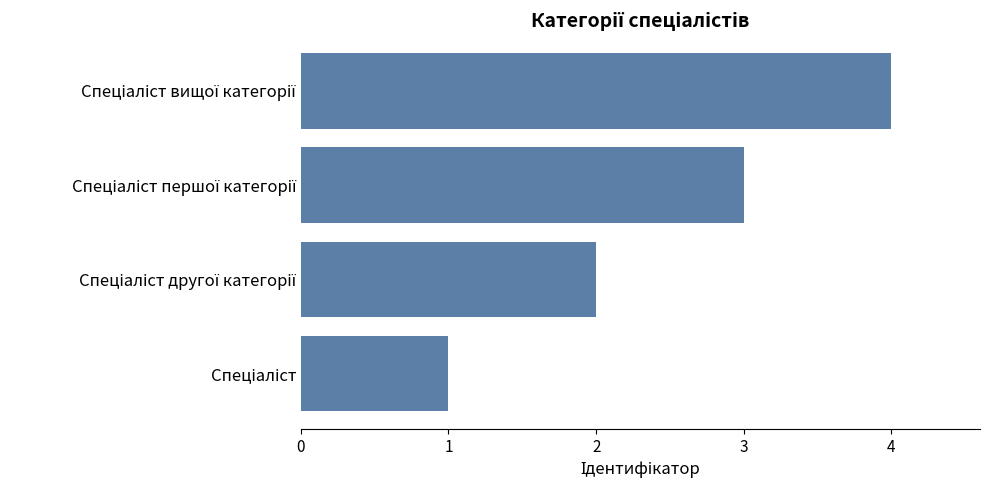

What is the maximum value shown in the chart?

4